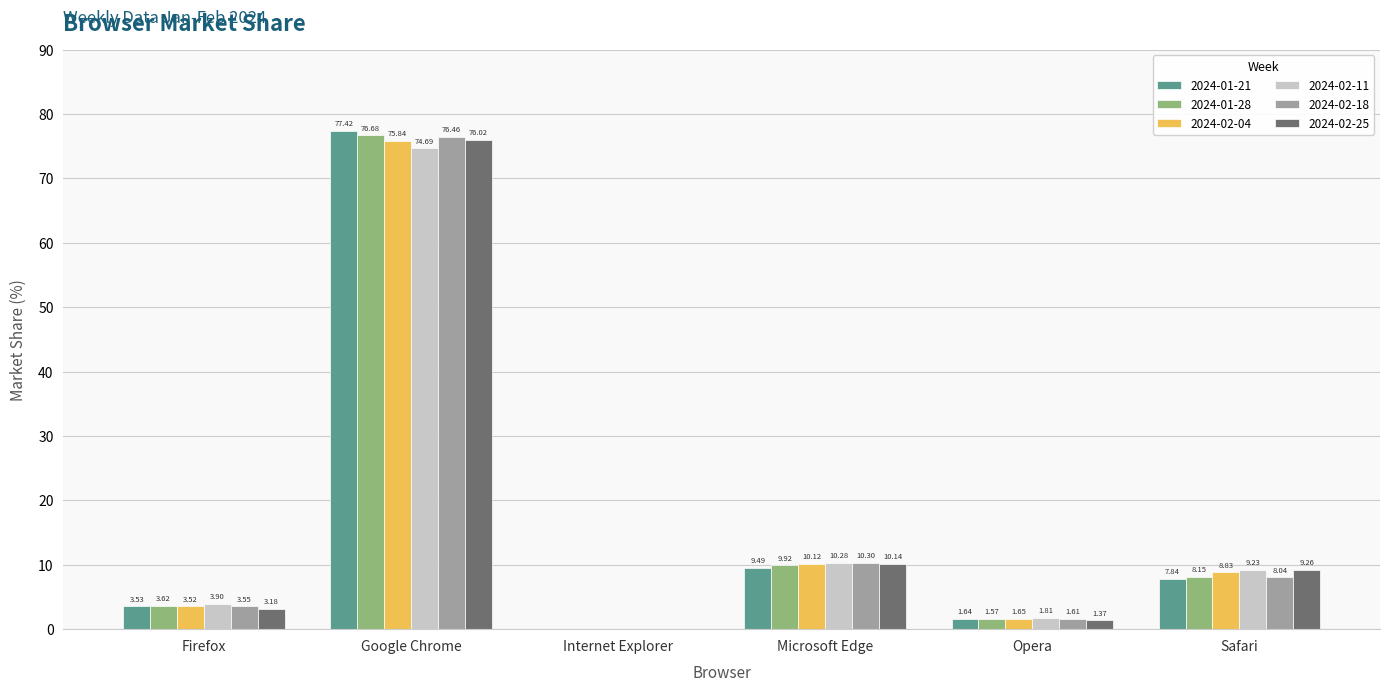

Where does the 2024-02-11 series first go above 9?

Google Chrome